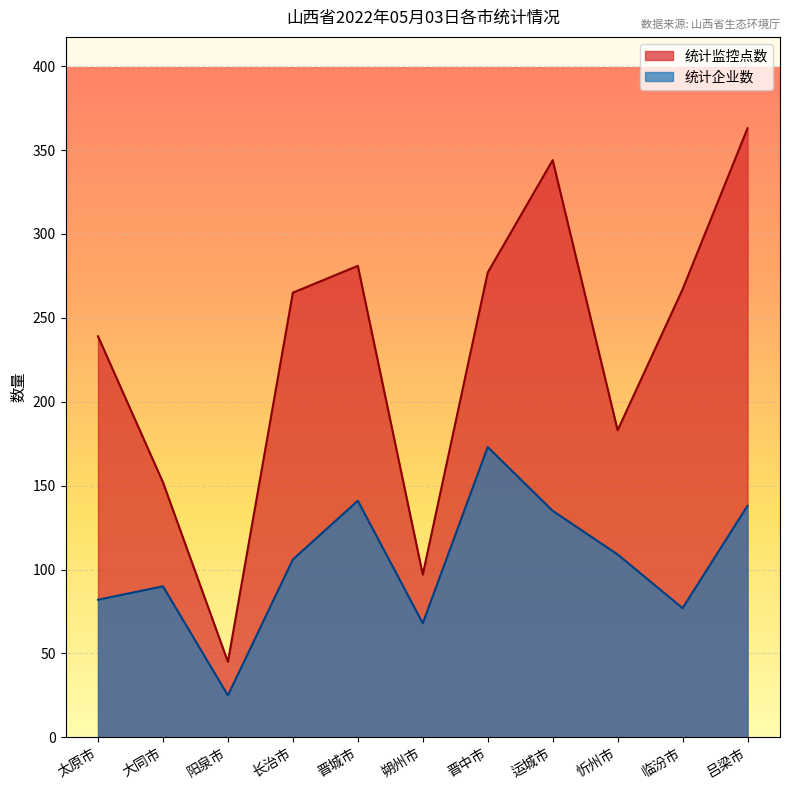

List the series in order of their peak value, highest first.

统计监控点数, 统计企业数